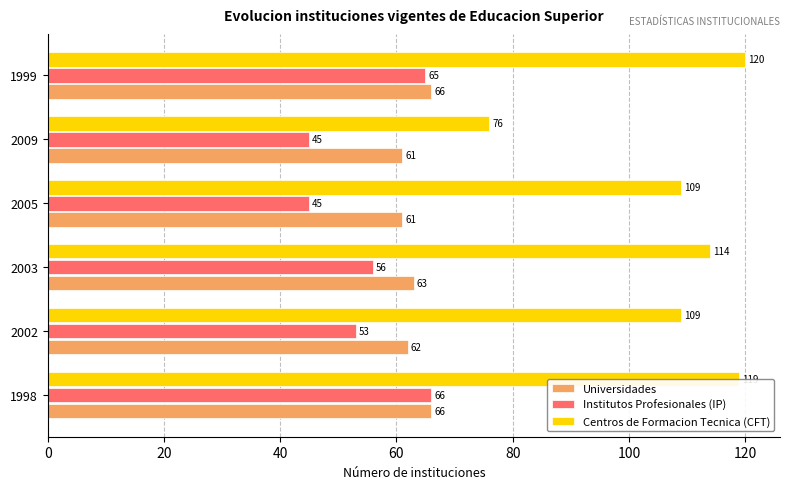

Which series has the largest range (max minus min)?

Centros de Formacion Tecnica (CFT)